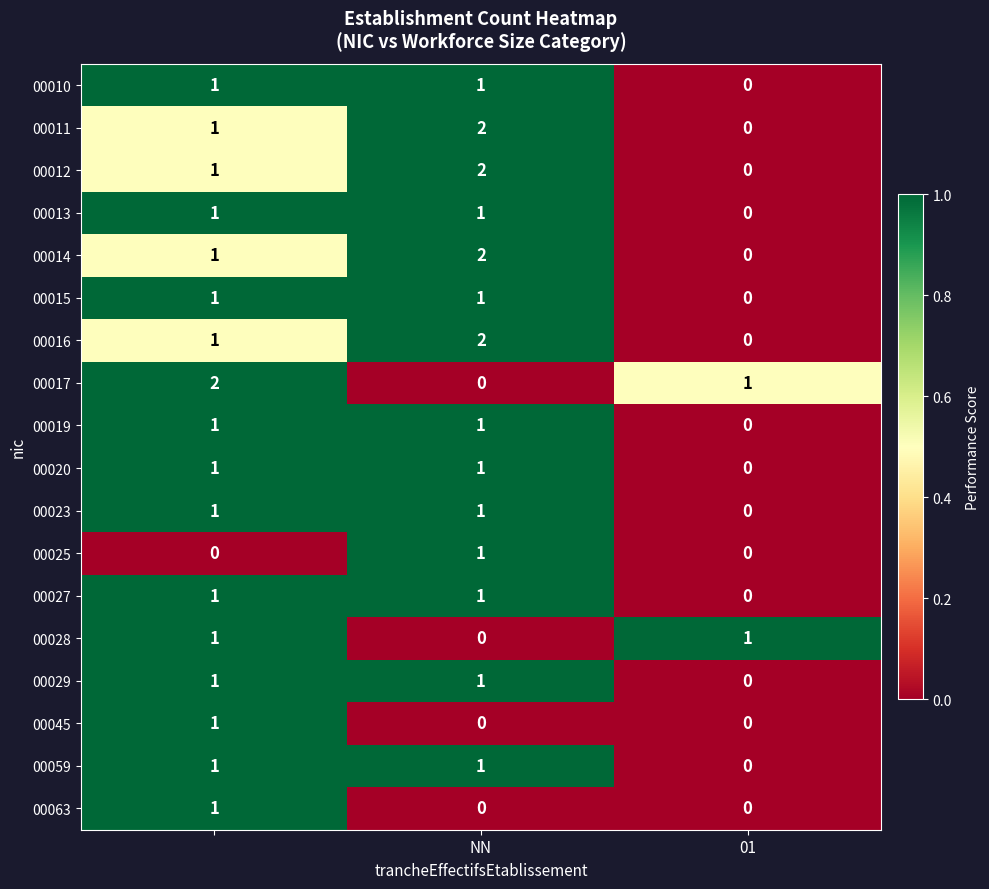

How many 00010 values are between 0 and 1?

3